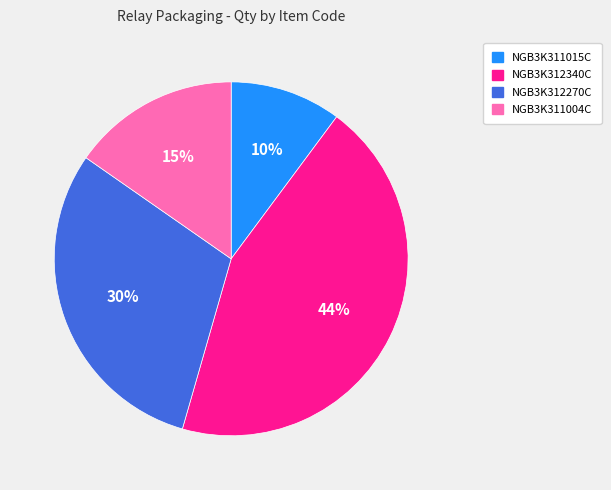

True or false: NGB3K312270C accounts for 30% of the total.

True